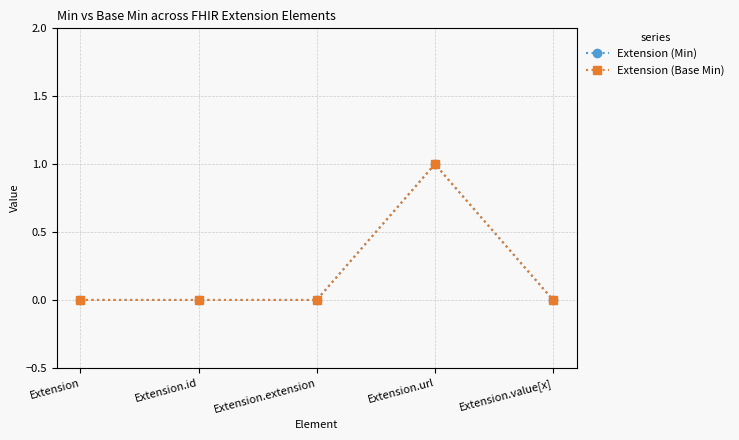

At which label is Extension (Base Min) closest to 0?

Extension